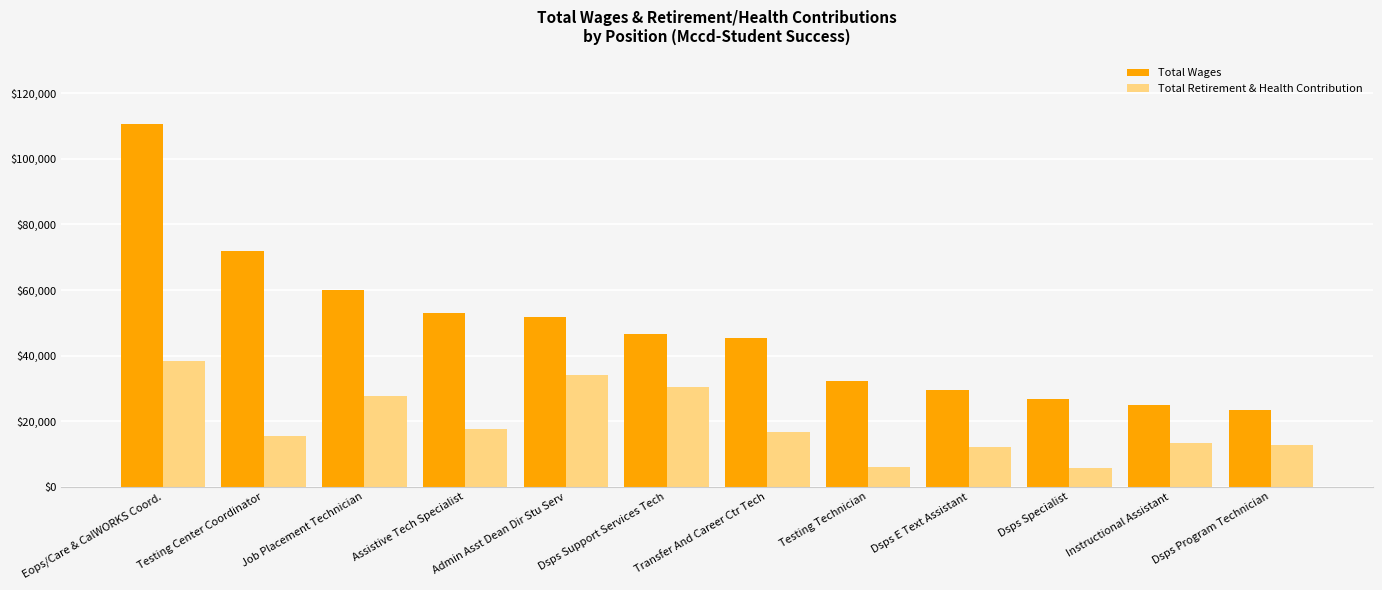

What is the label of the 10th bar from the right?

Job Placement Technician